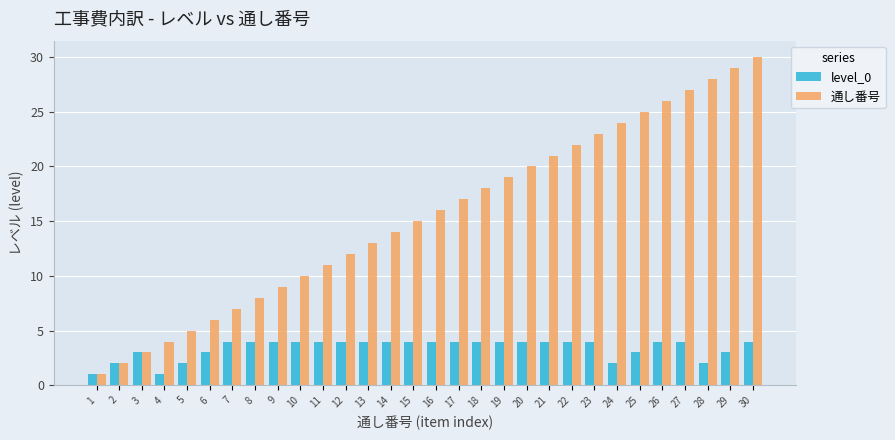

Does the chart contain stacked bars?

No